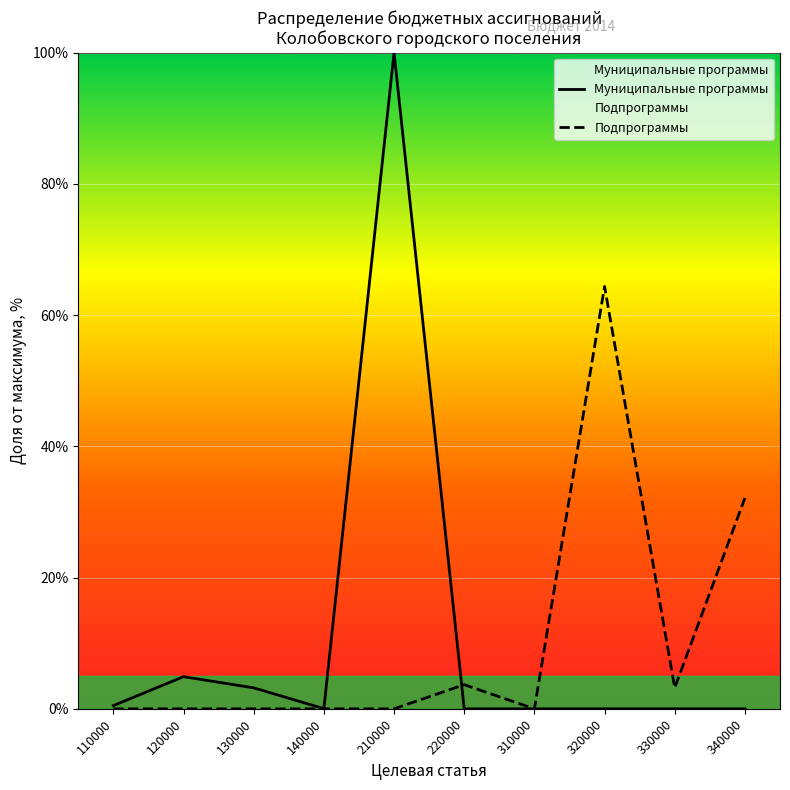

Between which two adjacent categories do Муниципальные программы and Подпрограммы first intersect?

210000 and 220000